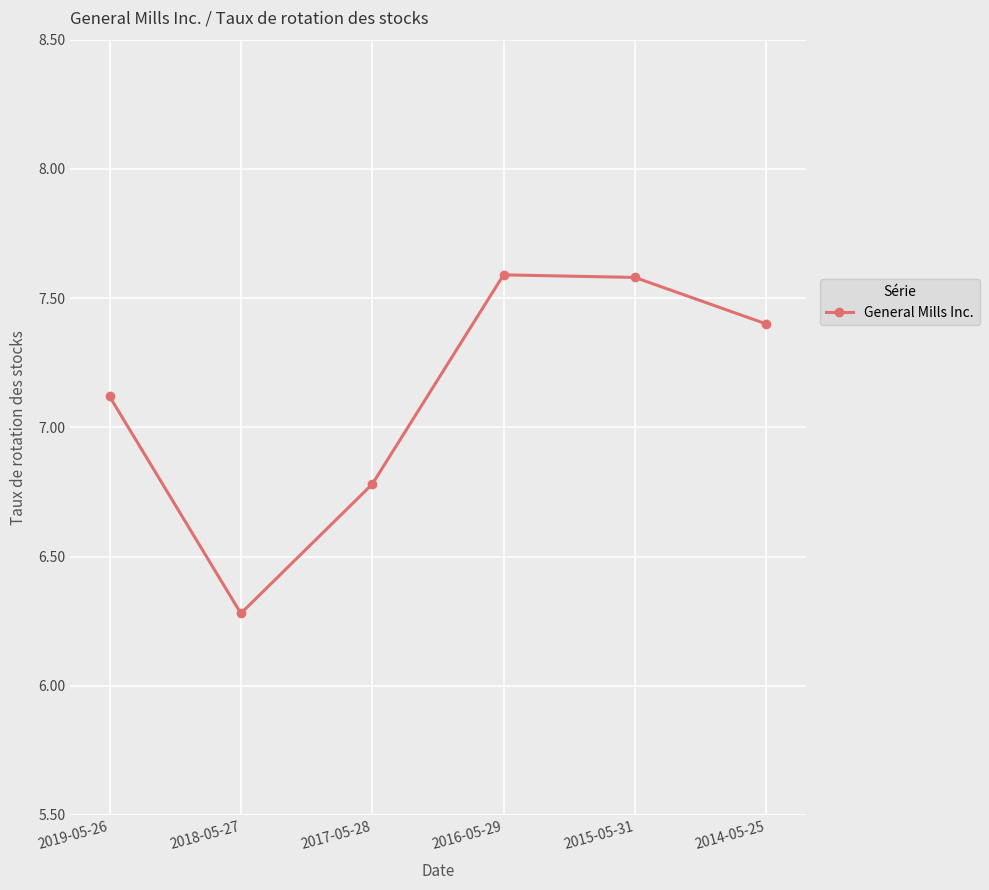

True or false: the data shows 8.8 at 2018-05-27.

False